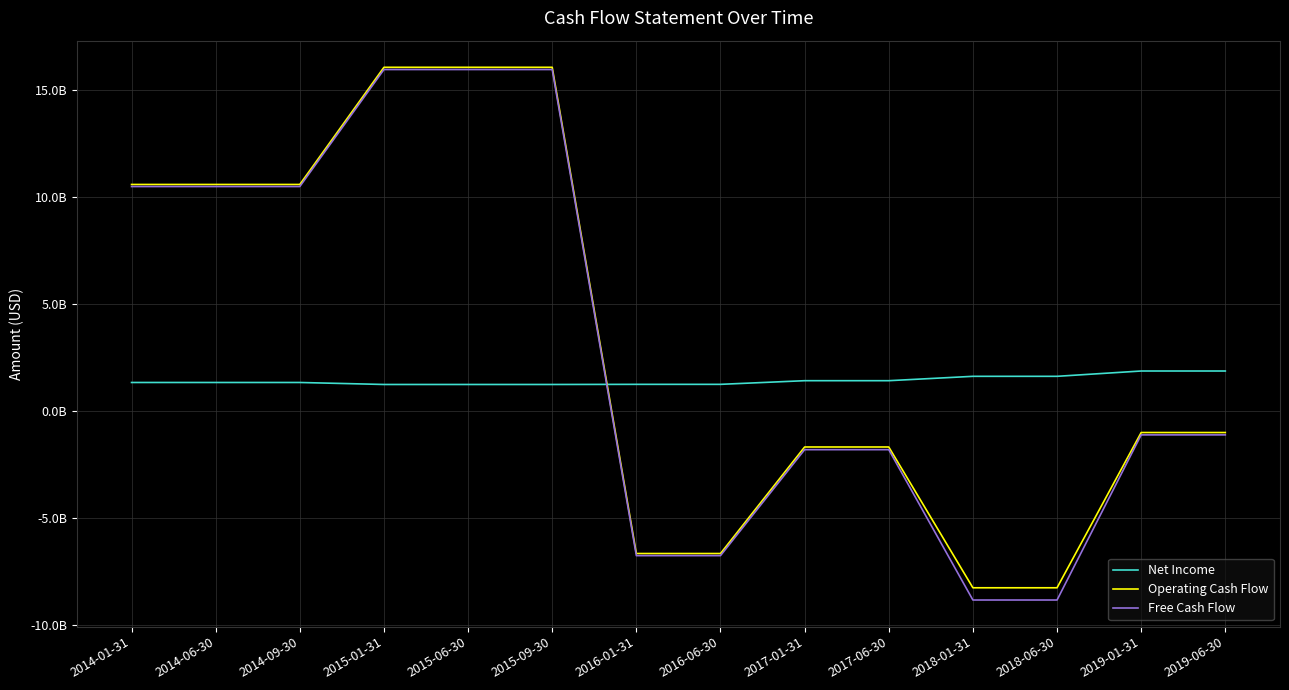

Does the chart have visible grid lines?

Yes